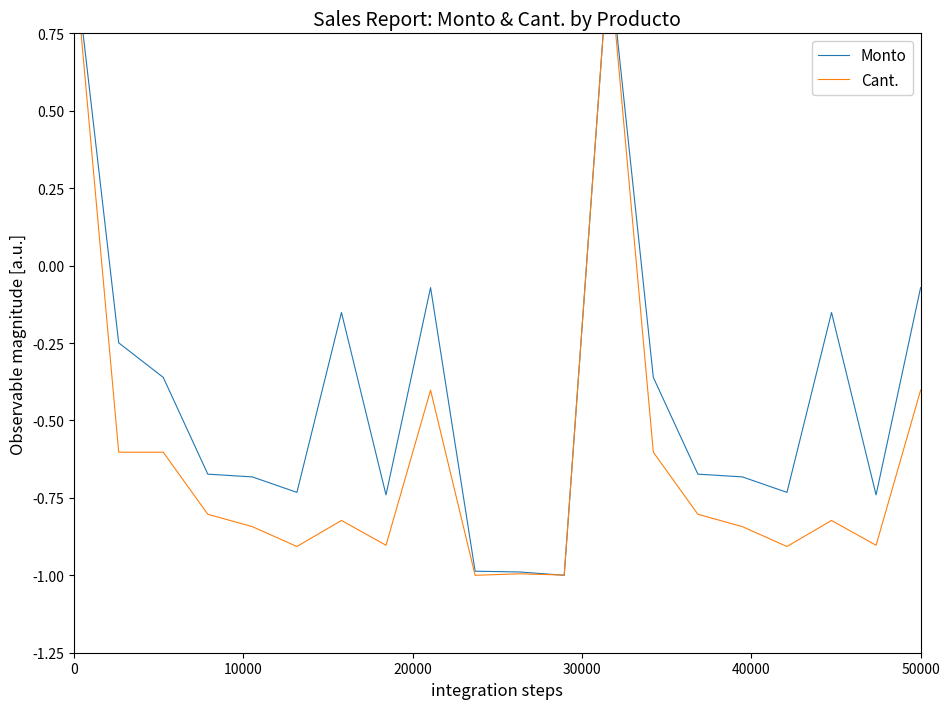

In Cant., how many points are higher than both neighbors (excluding endpoints)?

5